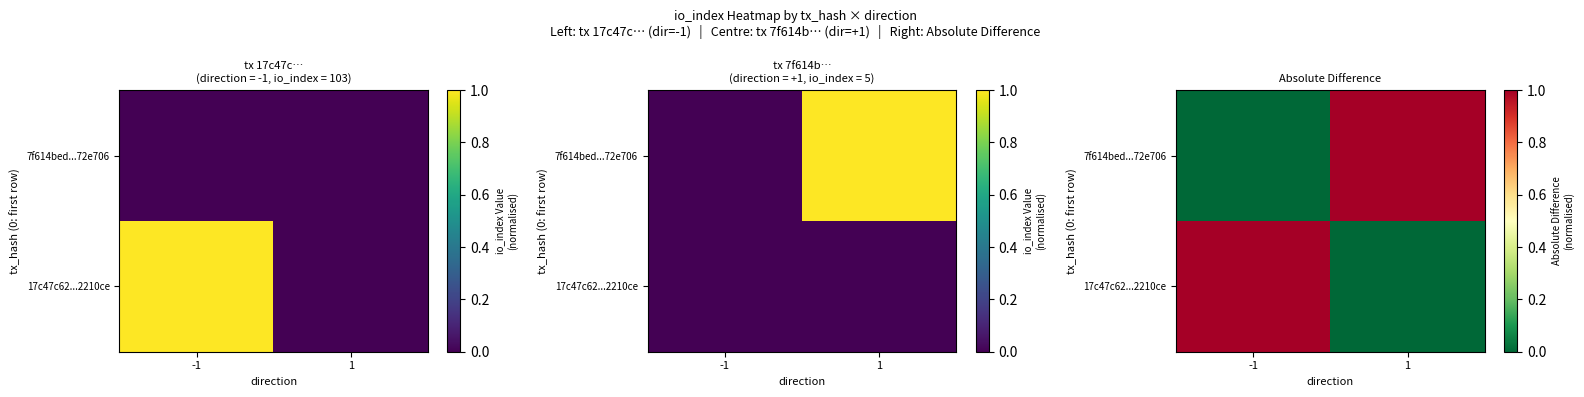

How many 17c47c62...2210ce values are between 0 and 1?

2